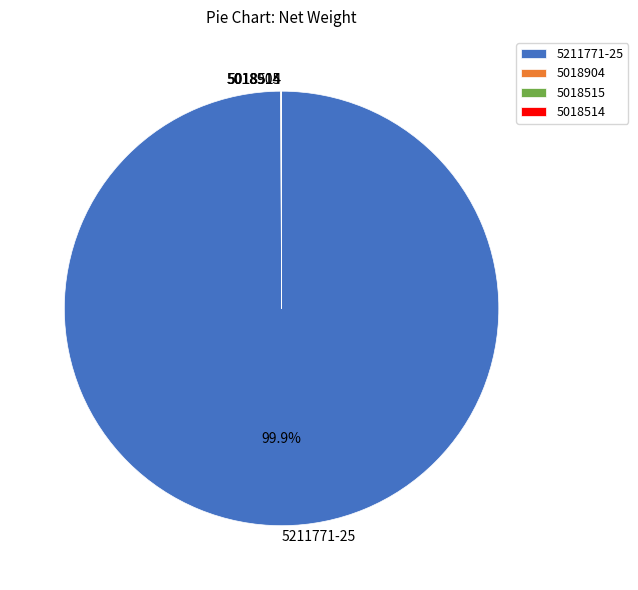

Which category has the biggest portion of the pie?

5211771-25